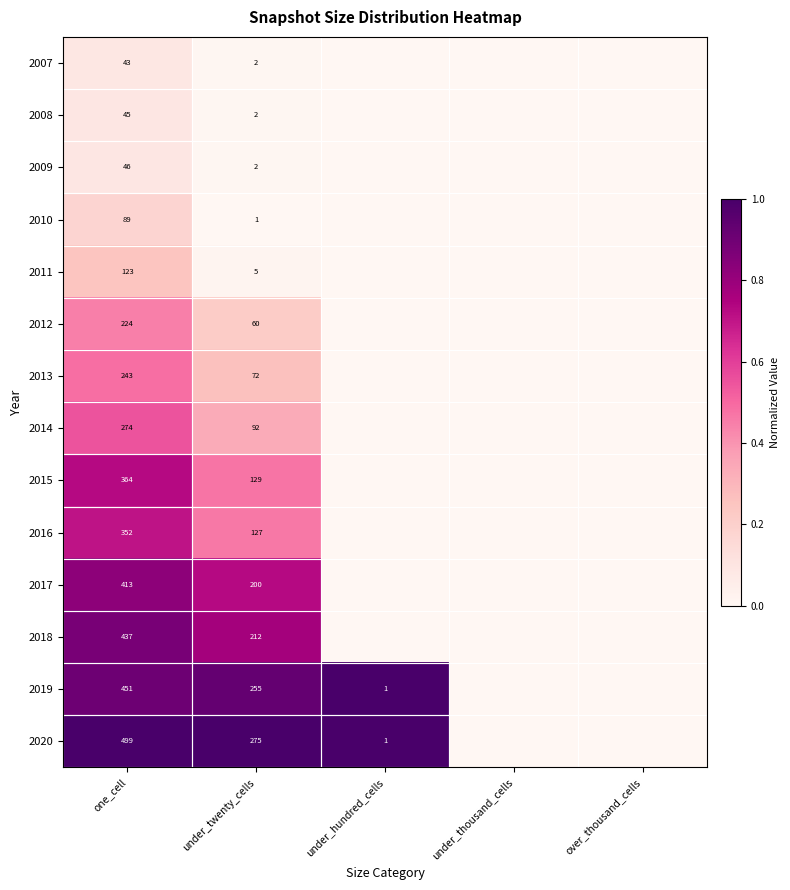

What is the sum of the 2008 values at one_cell and under_twenty_cells?

47